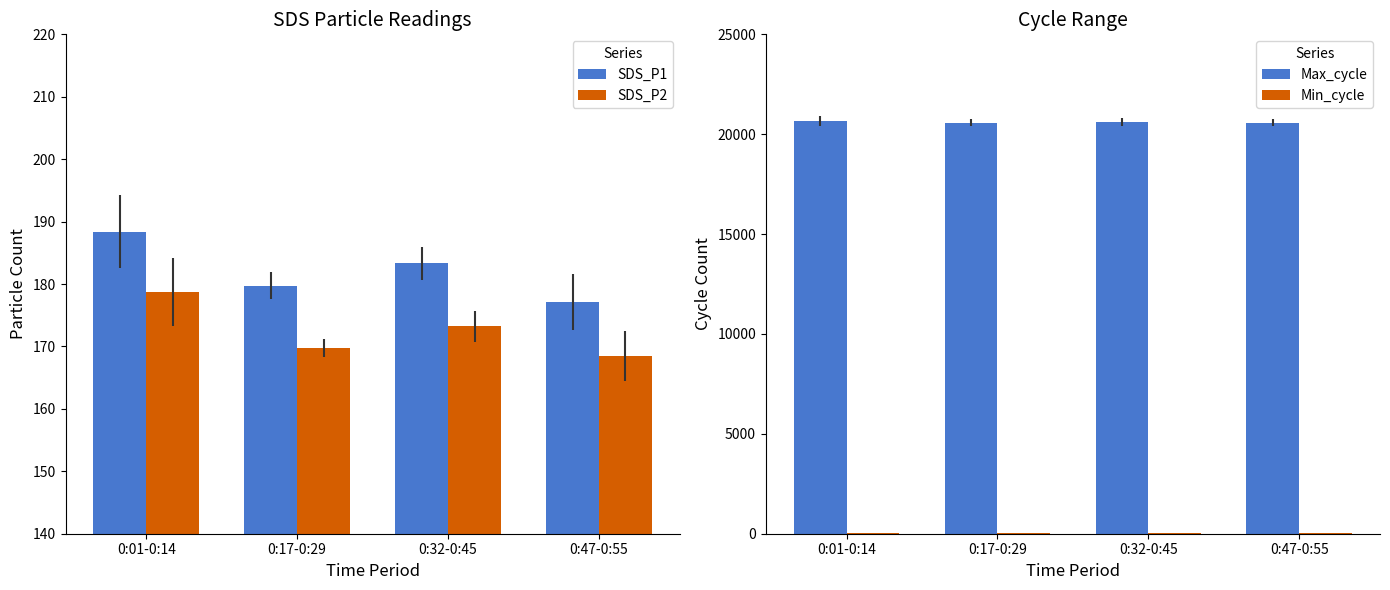

How many bars are there in total?

16